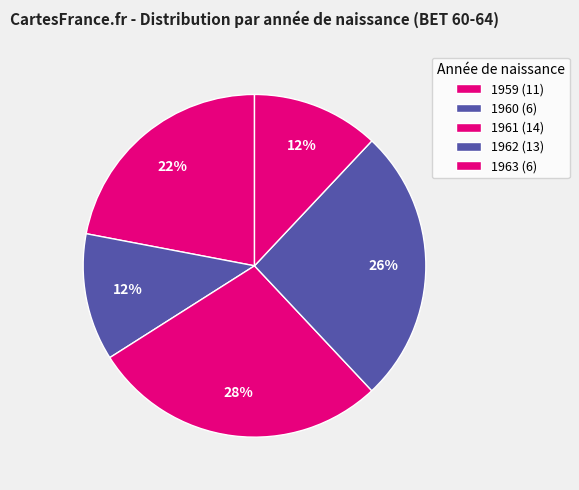

How many slices are in this pie chart?

5